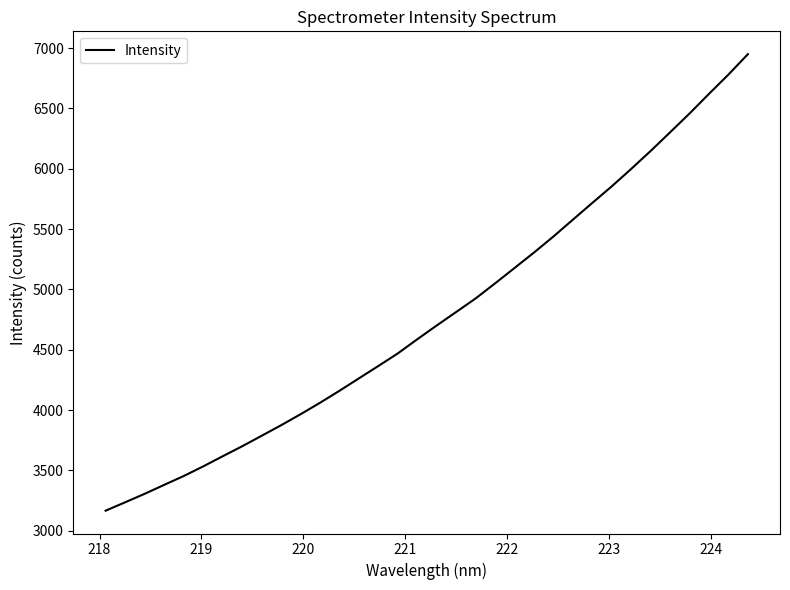

What is the sum of all values?

162722.7